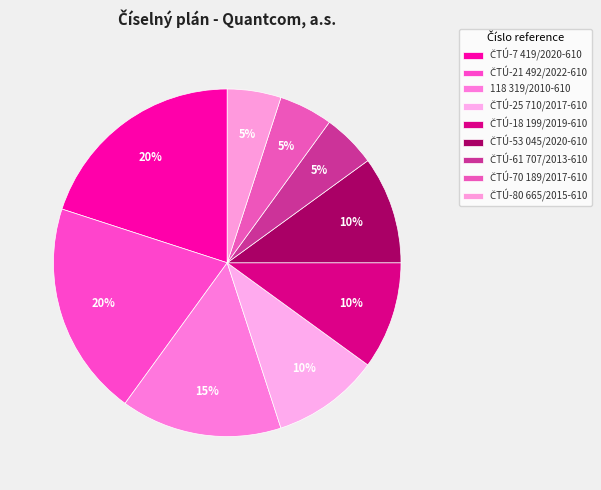

Count the number of slices in the pie.

9